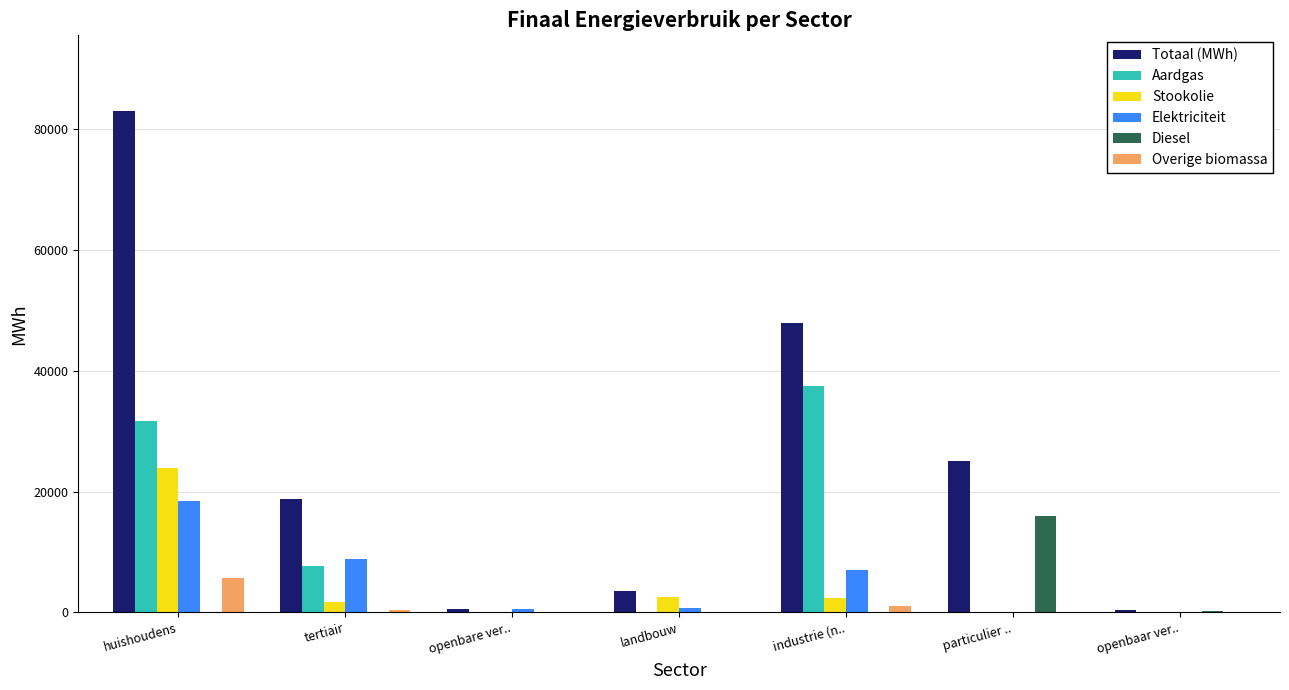

What is the difference between the Diesel values at particulier .. and landbouw?

15975.9